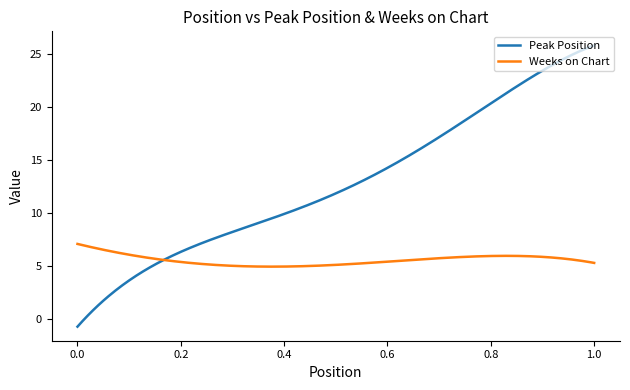

Which series has the largest total across all categories?

Peak Position